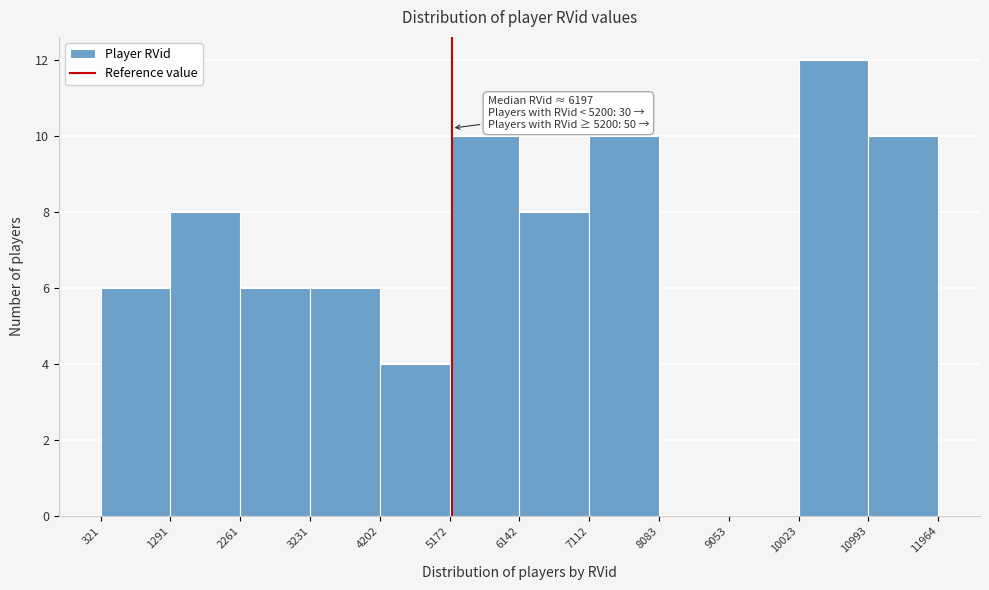

Which range on the x-axis has the tallest bar?

10023 to 10993